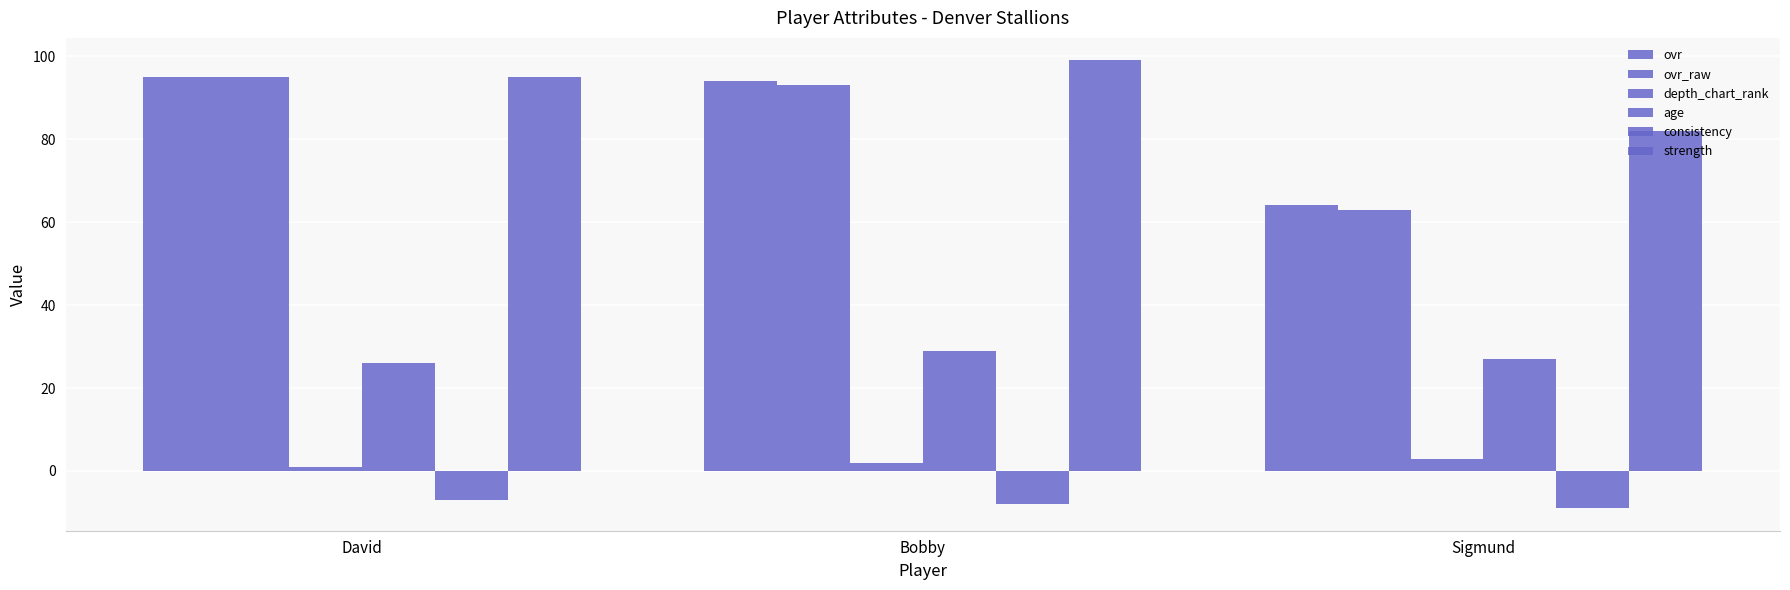

Reading right to left, what are all the values shown in this chart?

ovr: 64	94	95
ovr_raw: 63	93	95
depth_chart_rank: 3	2	1
age: 27	29	26
consistency: -9	-8	-7
strength: 82	99	95